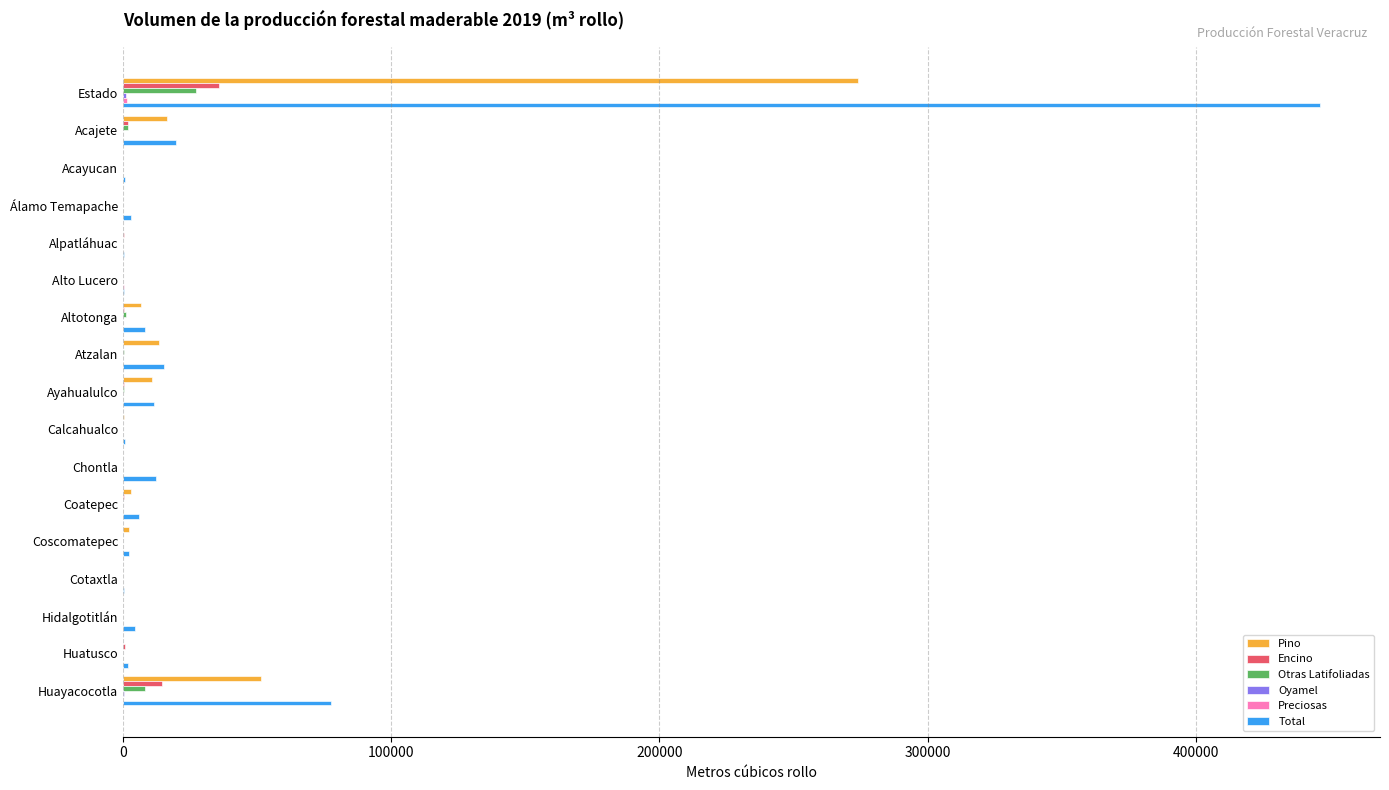

What is the sum of all Total values?

610737.2